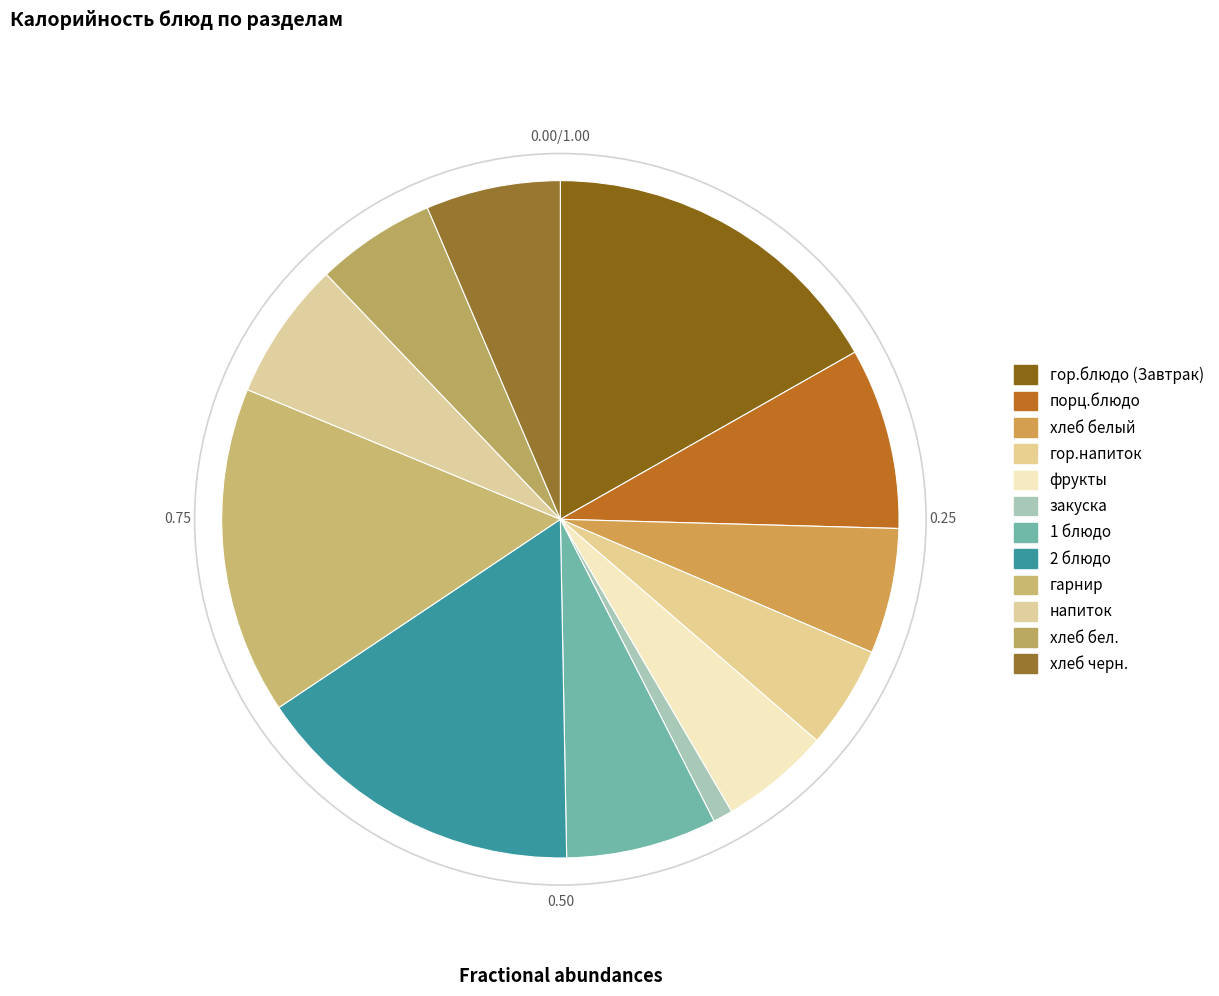

How many segments does this pie chart have?

12